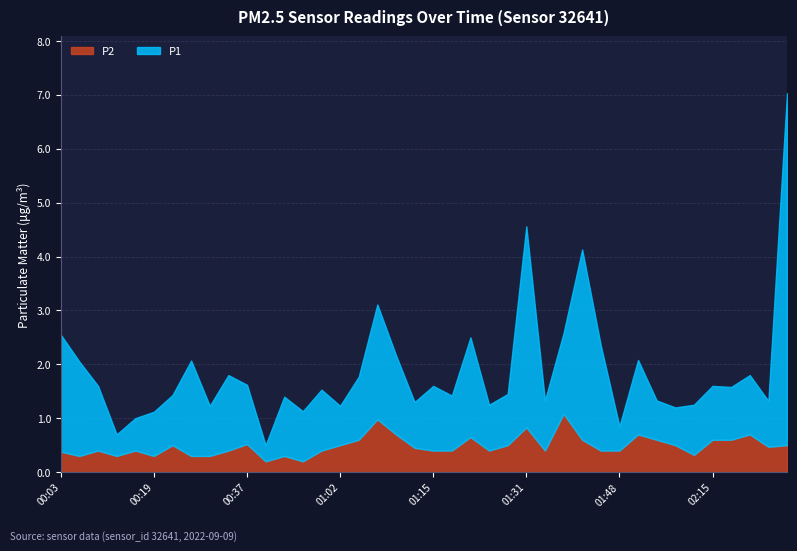

Reading left to right, transcribe all the data shown in this chart.

P1: 2.2	1.8	1.2	0.4	0.6	0.8	0.9	1.8	0.9	1.4	1.1	0.3	1.1	0.9	1.1	0.7	1.2	2.1	1.5	0.8	1.2	1.0	1.9	0.8	0.9	3.7	0.9	1.5	3.5	1.9	0.5	1.4	0.7	0.7	0.9	1.0	1.0	1.1	0.8	6.5
P2: 0.4	0.3	0.4	0.3	0.4	0.3	0.5	0.3	0.3	0.4	0.5	0.2	0.3	0.2	0.4	0.5	0.6	1.0	0.7	0.5	0.4	0.4	0.7	0.4	0.5	0.8	0.4	1.1	0.6	0.4	0.4	0.7	0.6	0.5	0.3	0.6	0.6	0.7	0.5	0.5